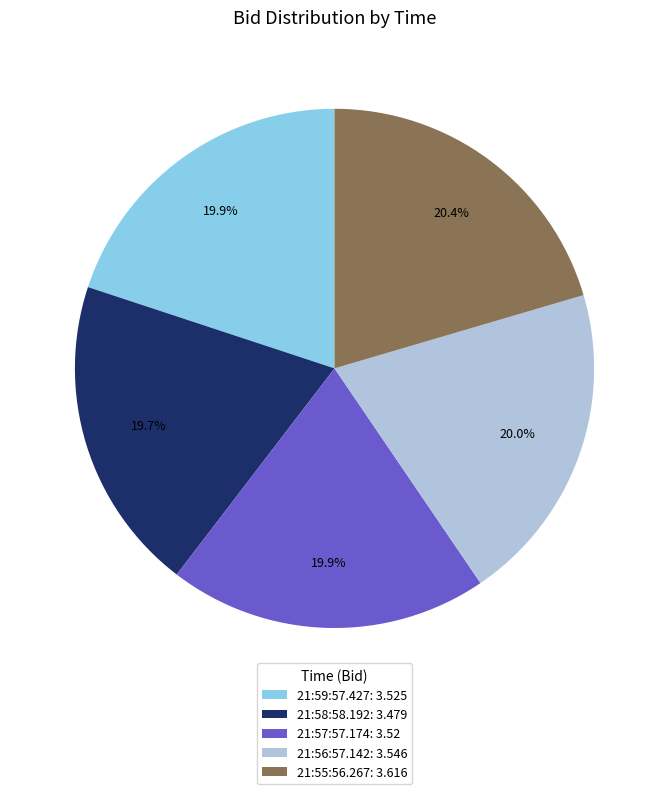

How much of the chart is everything except 21:59:57.427?

80.1%